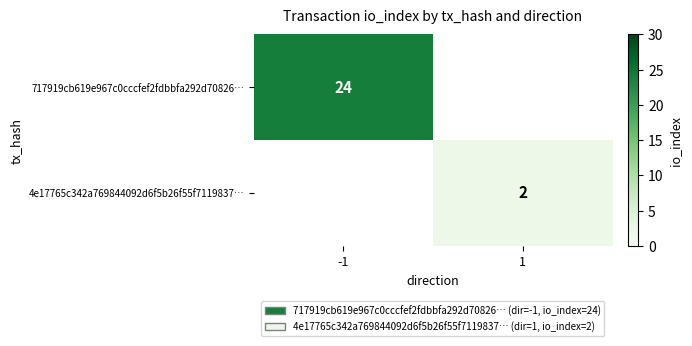

What is the minimum value shown in the chart?

2.0